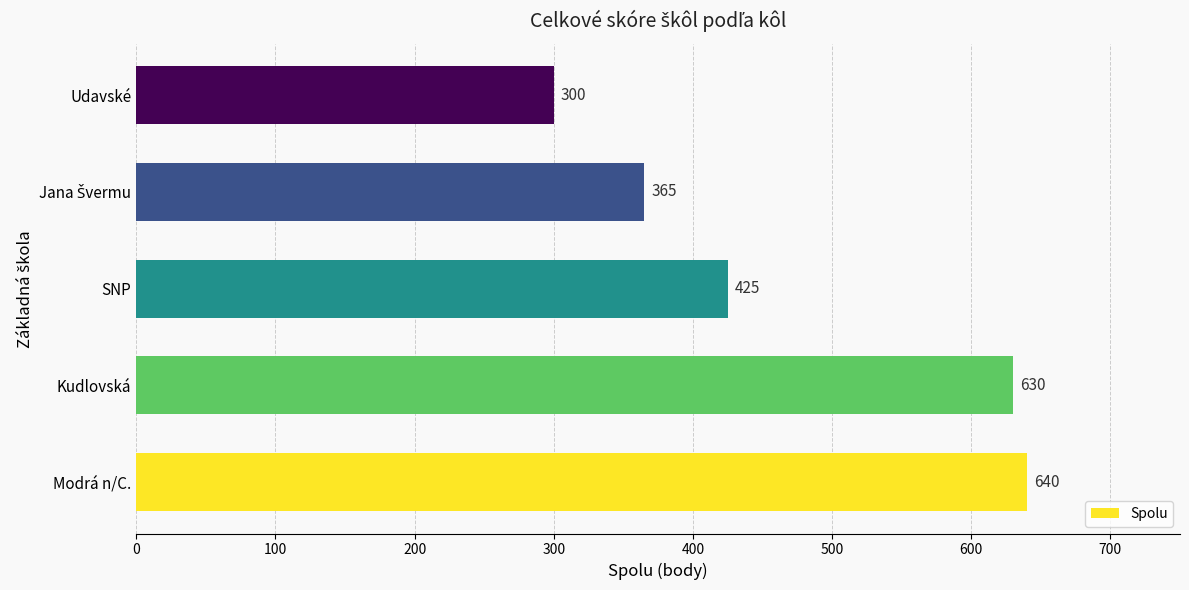

Count the number of data series in this chart.

1